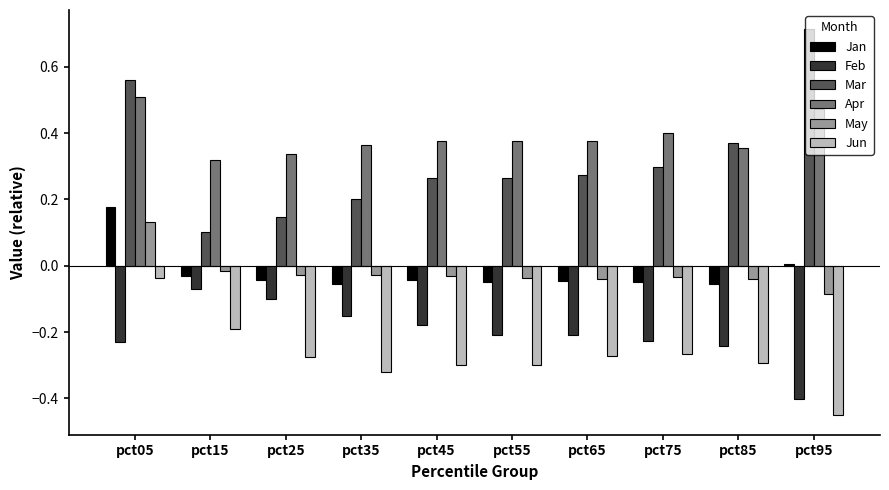

How many bars are there in total?

60